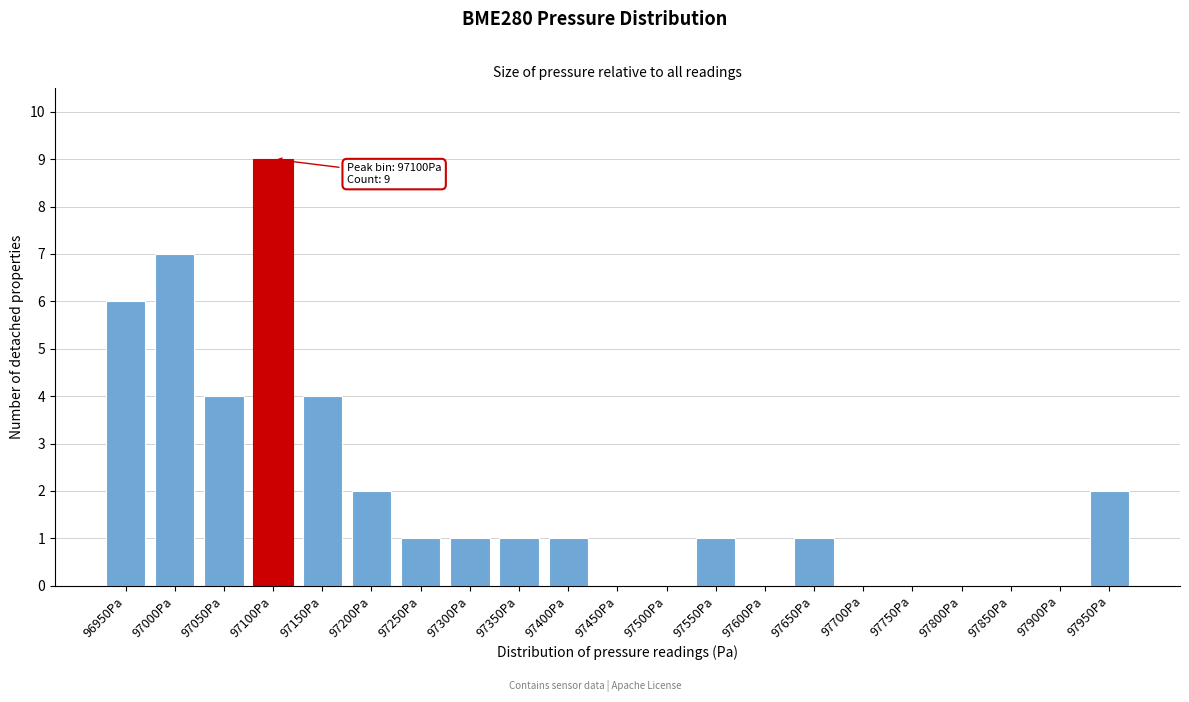

Reading right to left, list all the values displayed in this chart.

97950Pa=2	97900Pa=0	97850Pa=0	97800Pa=0	97750Pa=0	97700Pa=0	97650Pa=1	97600Pa=0	97550Pa=1	97500Pa=0	97450Pa=0	97400Pa=1	97350Pa=1	97300Pa=1	97250Pa=1	97200Pa=2	97150Pa=4	97100Pa=9	97050Pa=4	97000Pa=7	96950Pa=6